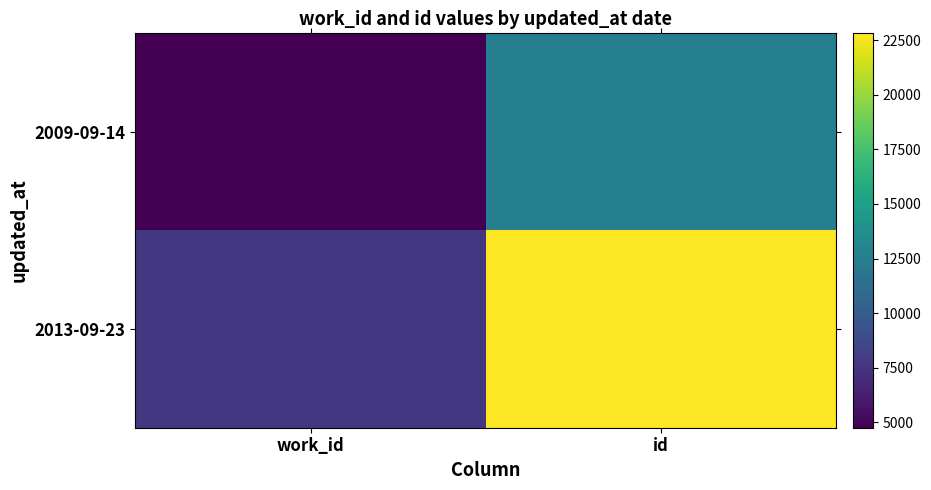

What is the greatest value displayed?

22822